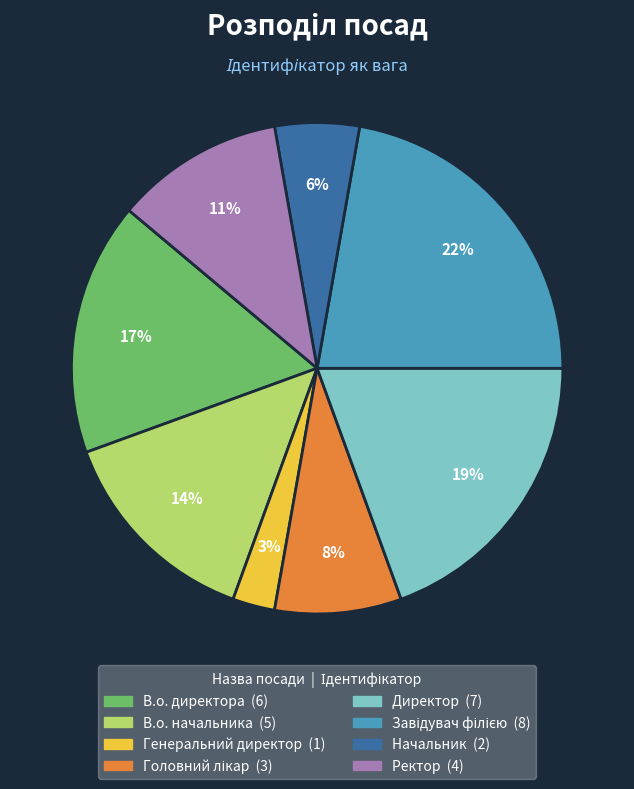

Between Начальник and Директор, which is larger?

Директор